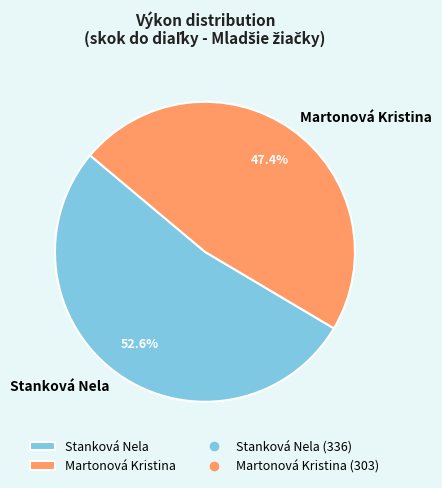

To the nearest percent, what portion does Martonová Kristina represent?

47%